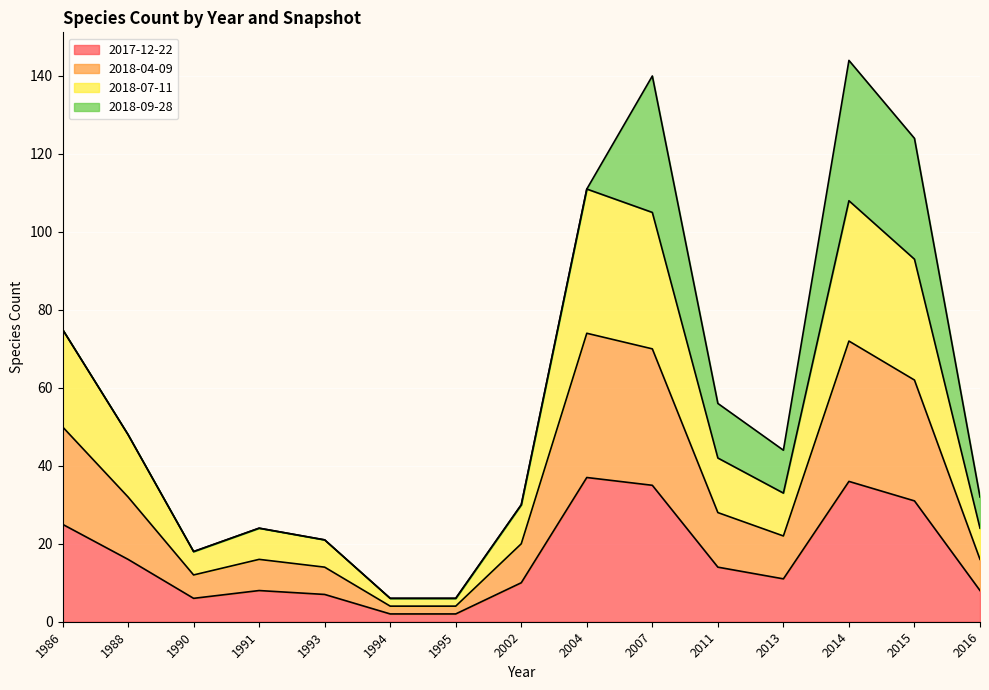

Where does the 2017-12-22 series first go above 11?

1986